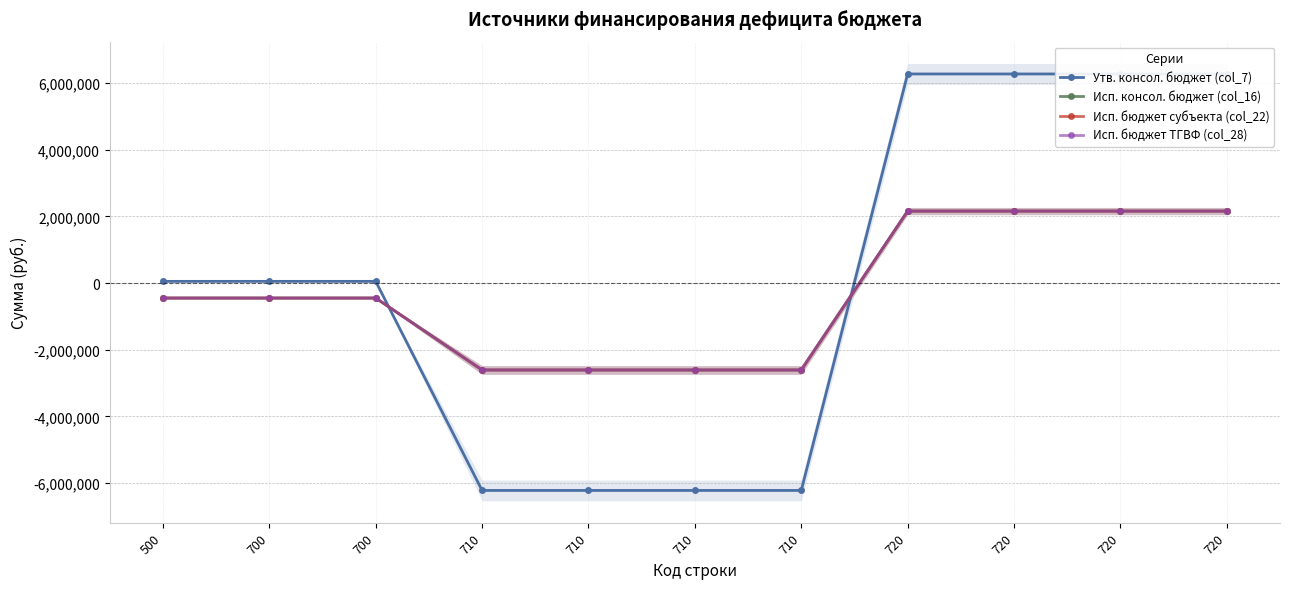

The value of Исп. бюджет ТГВФ (col_28) at 710 is -2608657.9. True or false?

True